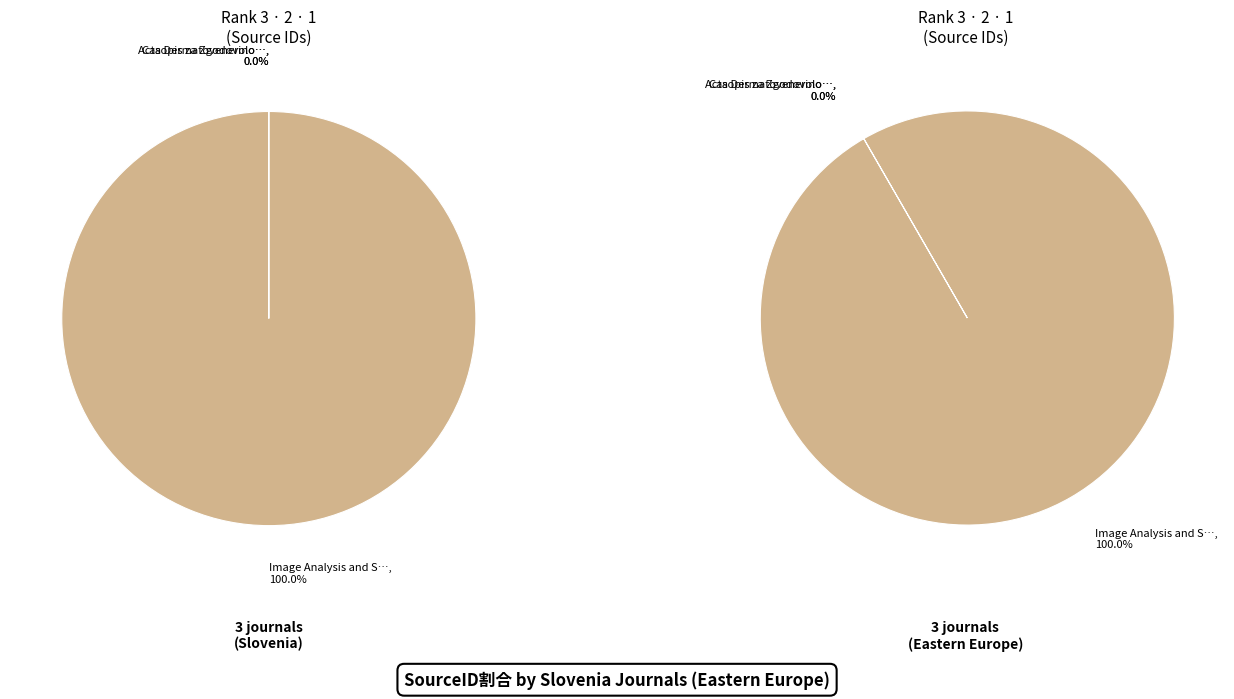

Which has a higher value, Acta Dermatovenerologica Alpina or Image Analysis and Stereology?

Image Analysis and Stereology